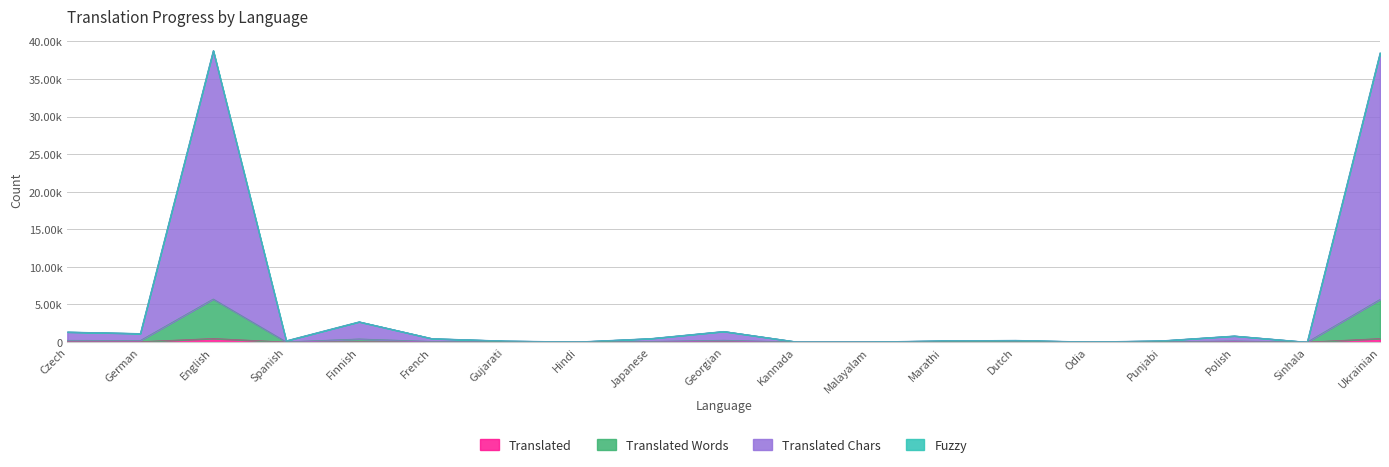

What position from the right is Dutch?

6